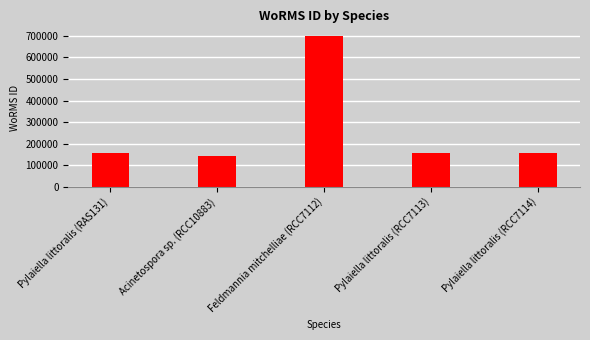

What is the value of the 3rd bar from the left?

699648